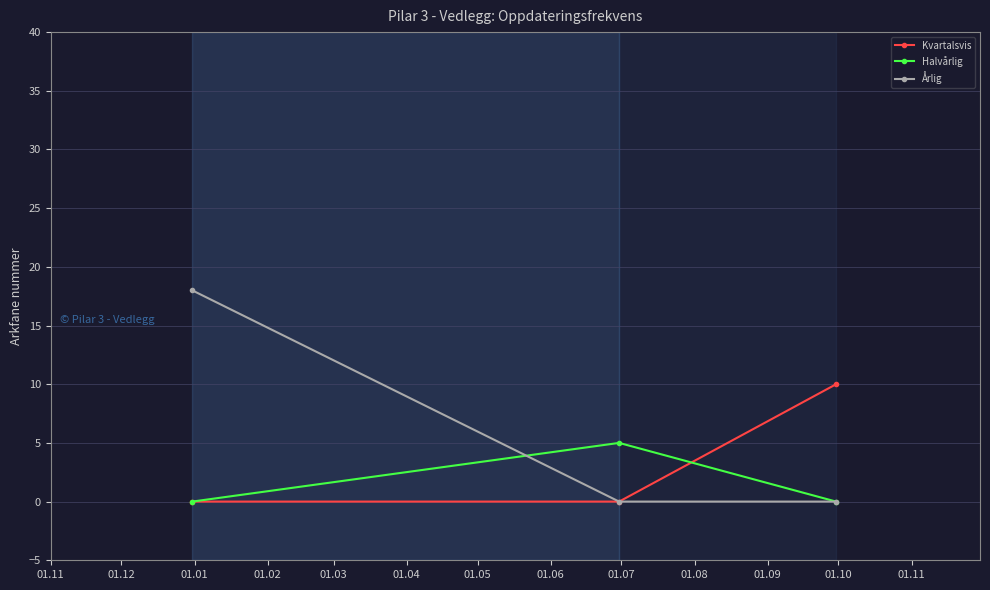

List the series in order of their overall mean, lowest first.

Halvårlig, Kvartalsvis, Årlig